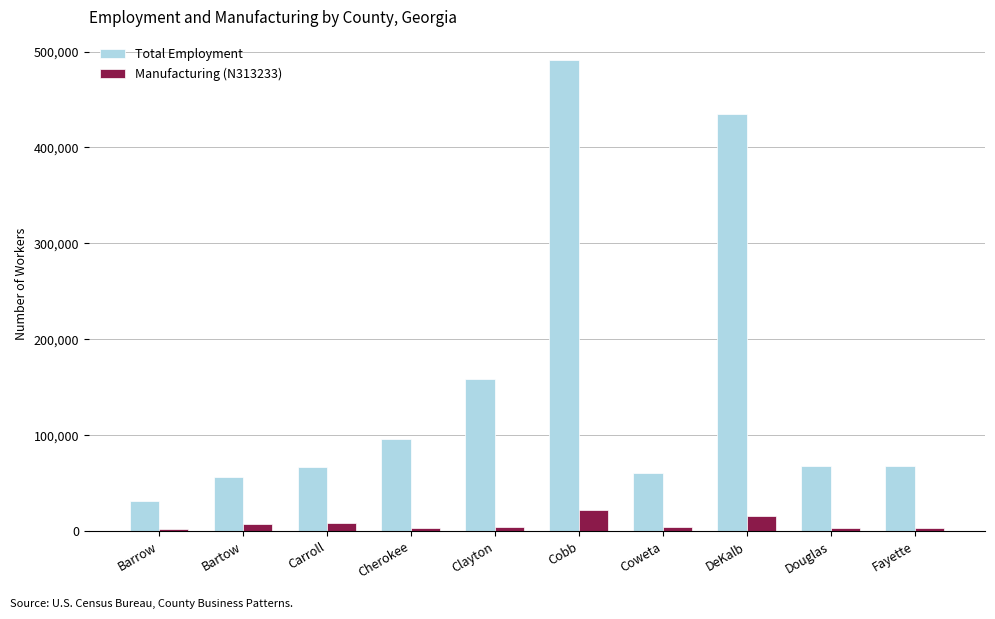

True or false: Total Employment has a value of 104429 at Carroll.

False